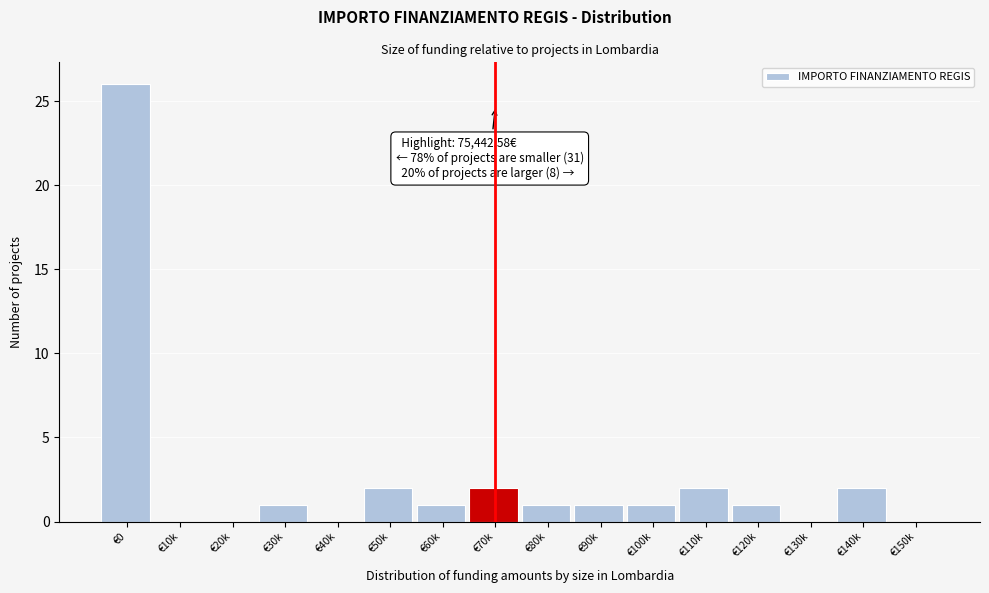

Reading right to left, what are all the values shown in this chart?

€150k=0	€140k=2	€130k=0	€120k=1	€110k=2	€100k=1	€90k=1	€80k=1	€70k=2	€60k=1	€50k=2	€40k=0	€30k=1	€20k=0	€10k=0	€0=26